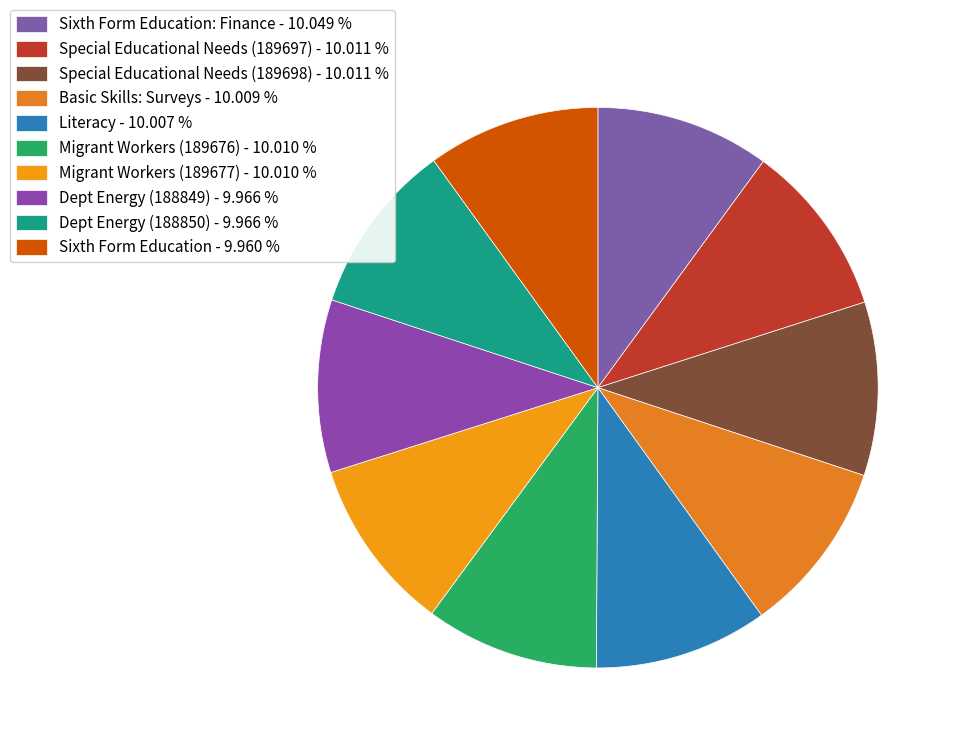

How many slices are in this pie chart?

10